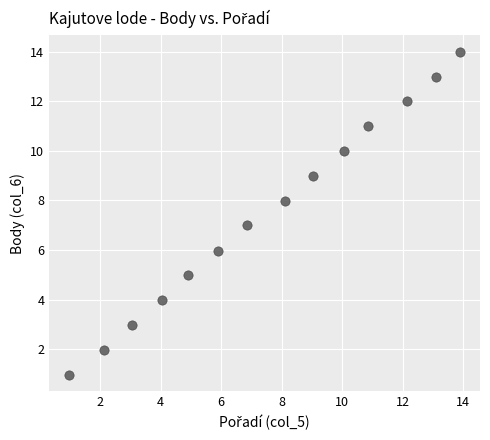

What is the range of X values (max minus min)?

13.0